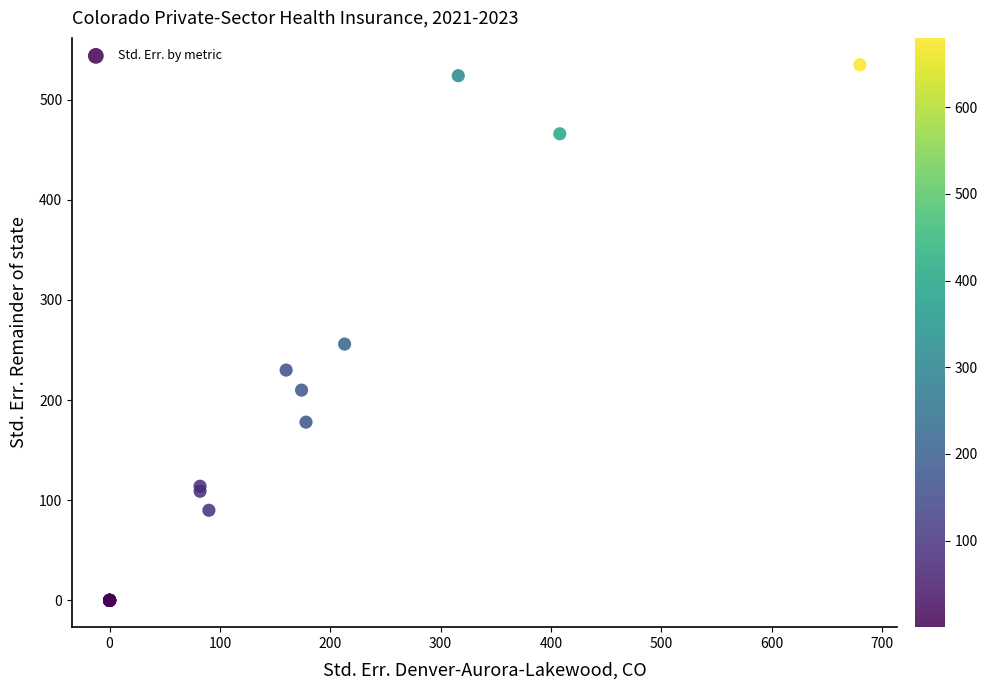

What Y value in the scatter plot is closest to 267?

256.0